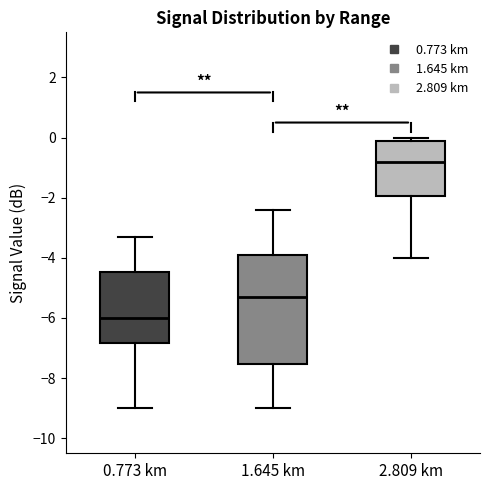

Reading left to right, read every box against the y-axis: the position of its median line, the range the box covers, and the ends of its whiskers. The values are not printed on the chart, so give them approximately, as read against the axis.

0.773 km: median -6.0, box -6.8 to -4.4, whiskers -9.0 to -3.2
1.645 km: median -5.2, box -7.6 to -3.8, whiskers -9.0 to -2.4
2.809 km: median -0.8, box -2.0 to 0.0, whiskers -4.0 to 0.0 (just above the box's upper edge)